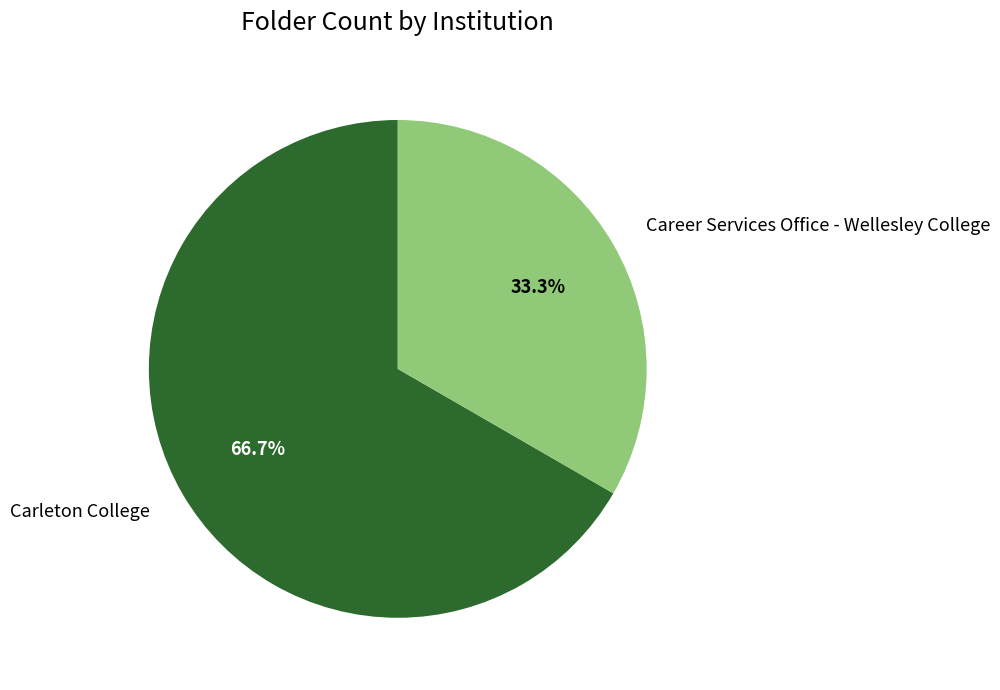

To the nearest percent, what is the difference between the largest and smallest slice percentages?

33%